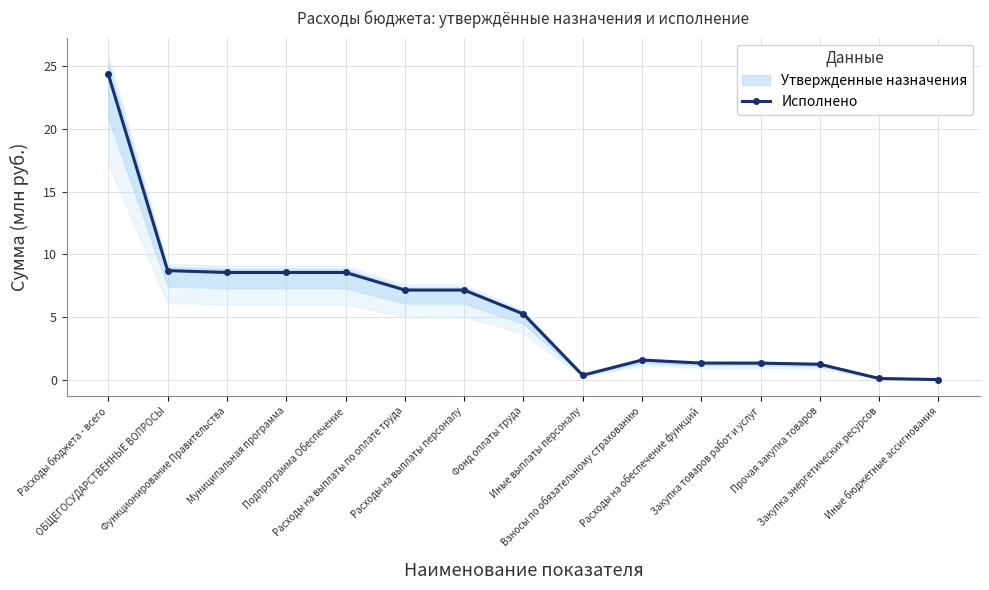

What is the label of the 2nd point from the left?

ОБЩЕГОСУДАРСТВЕННЫЕ ВОПРОСЫ